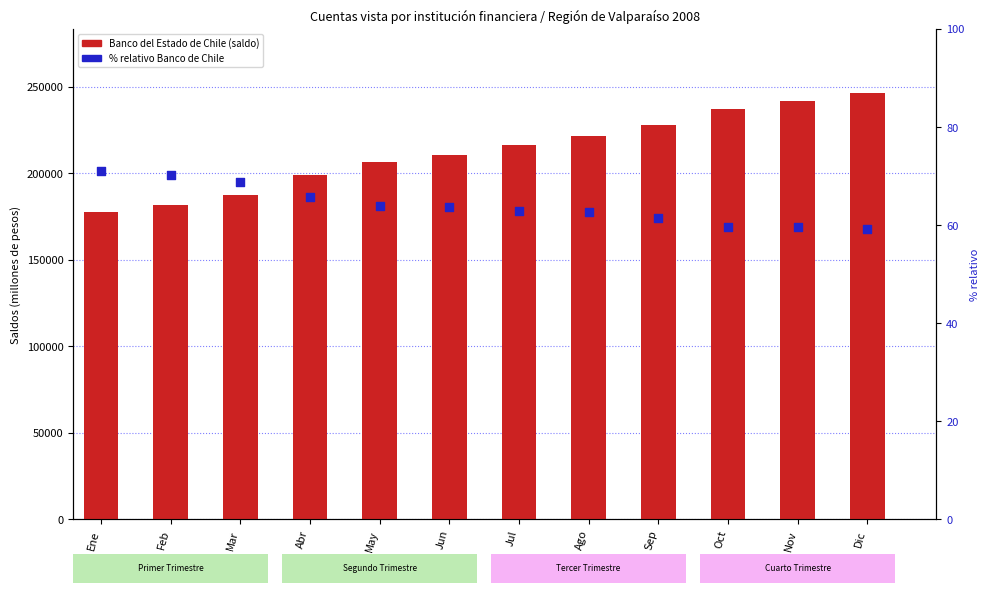

Which series contains the lowest Y value?

% Banco de Chile / Estado